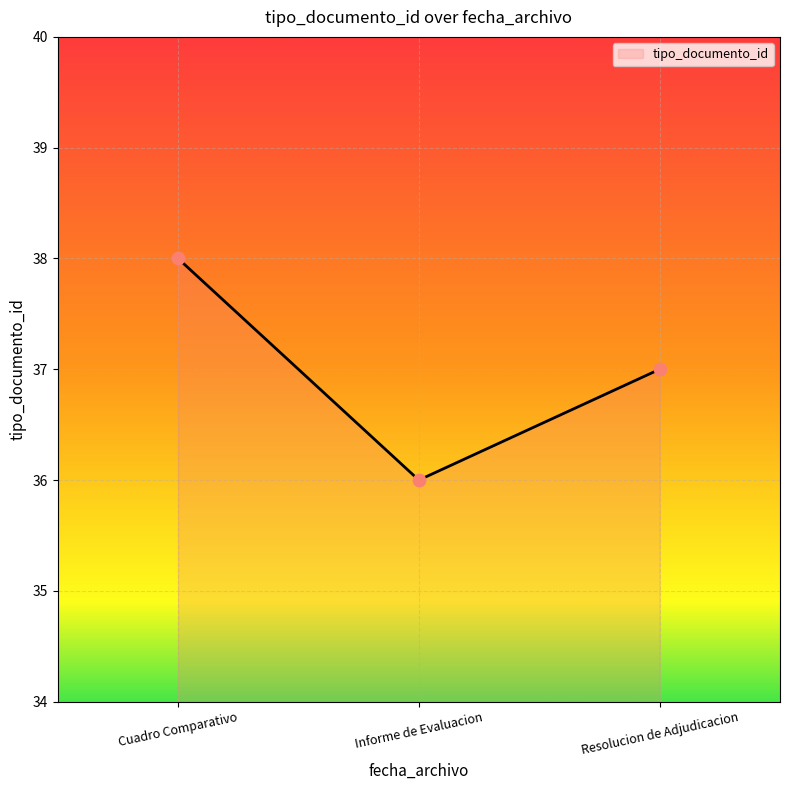

Between Informe de Evaluacion and Resolucion de Adjudicacion, which is larger?

Resolucion de Adjudicacion